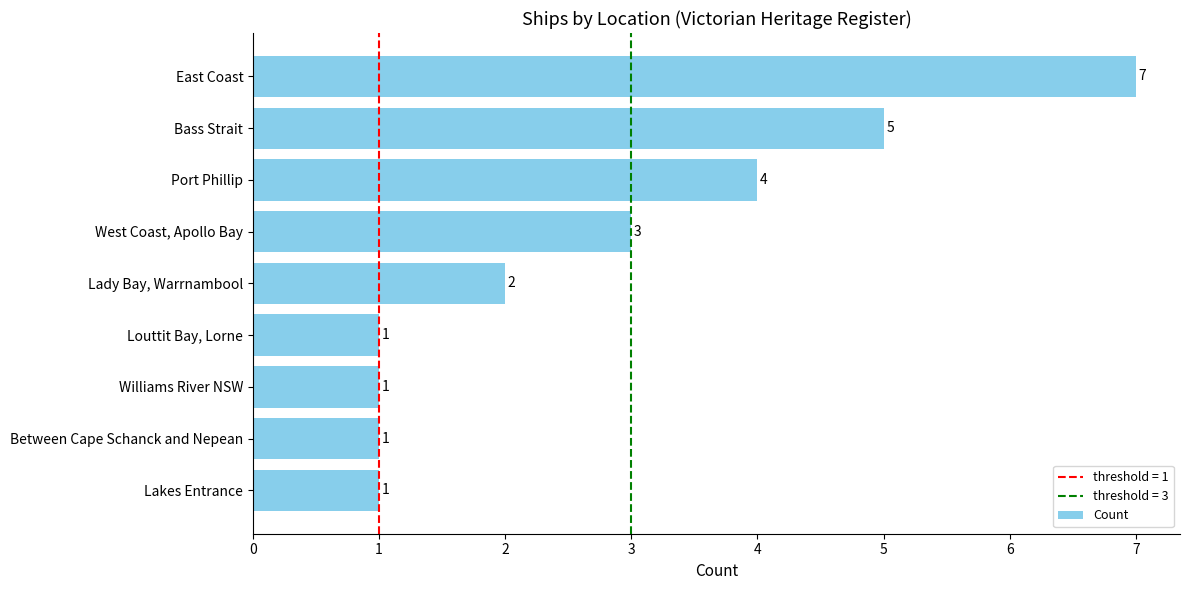

Which has a higher value, Louttit Bay, Lorne or West Coast, Apollo Bay?

West Coast, Apollo Bay